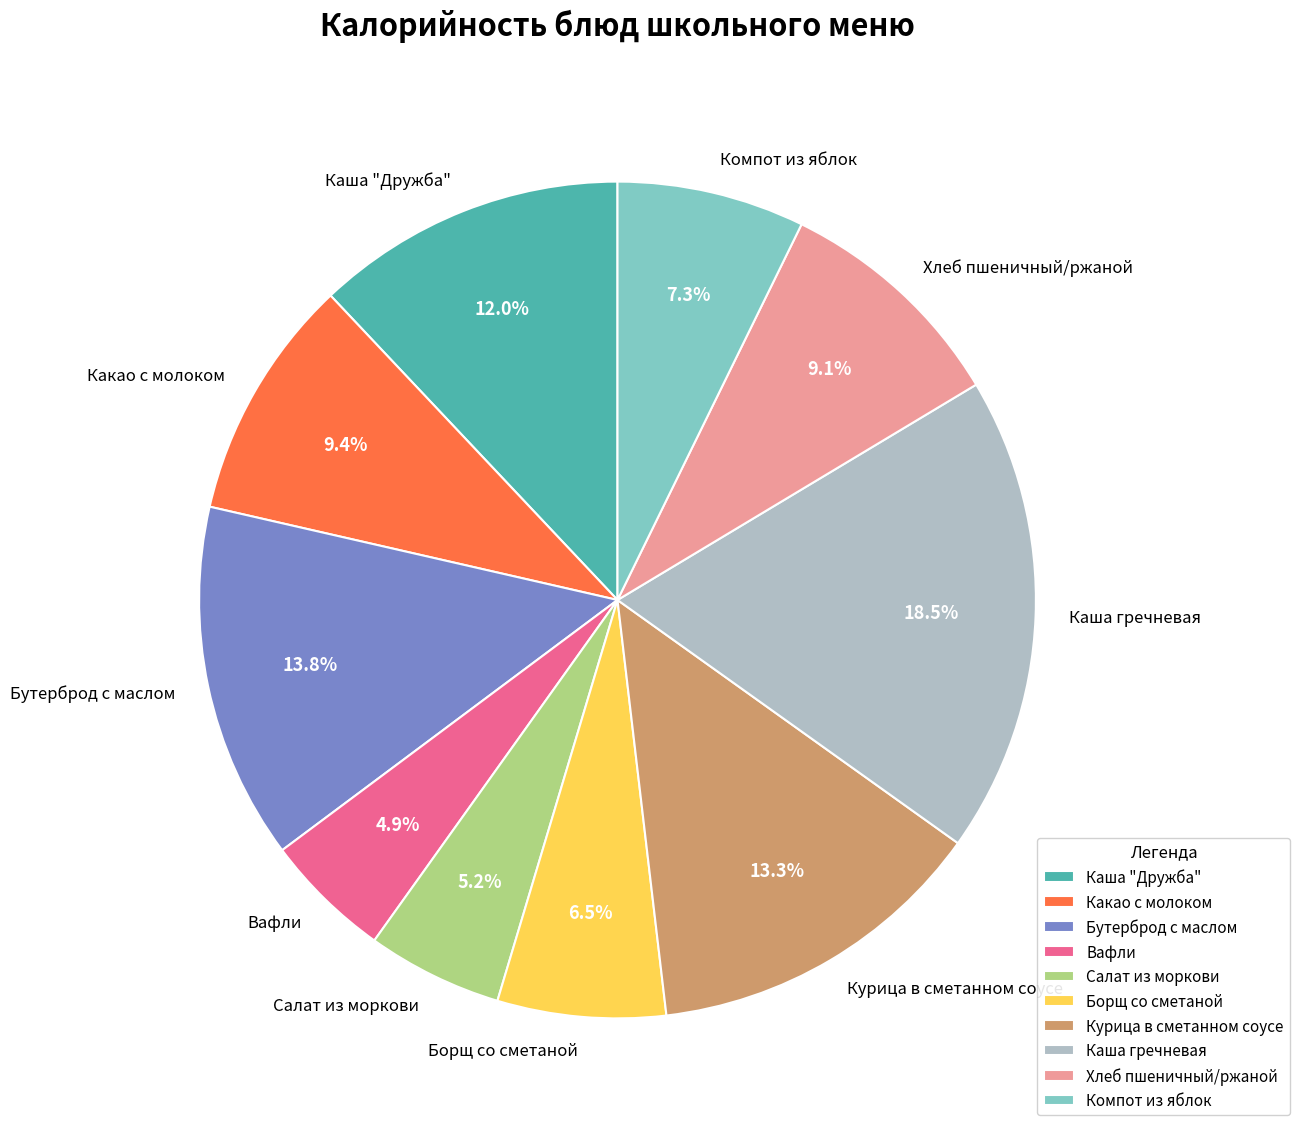

To the nearest percent, what is the difference between the Какао с молоком and Борщ со сметаной slice percentages?

3%